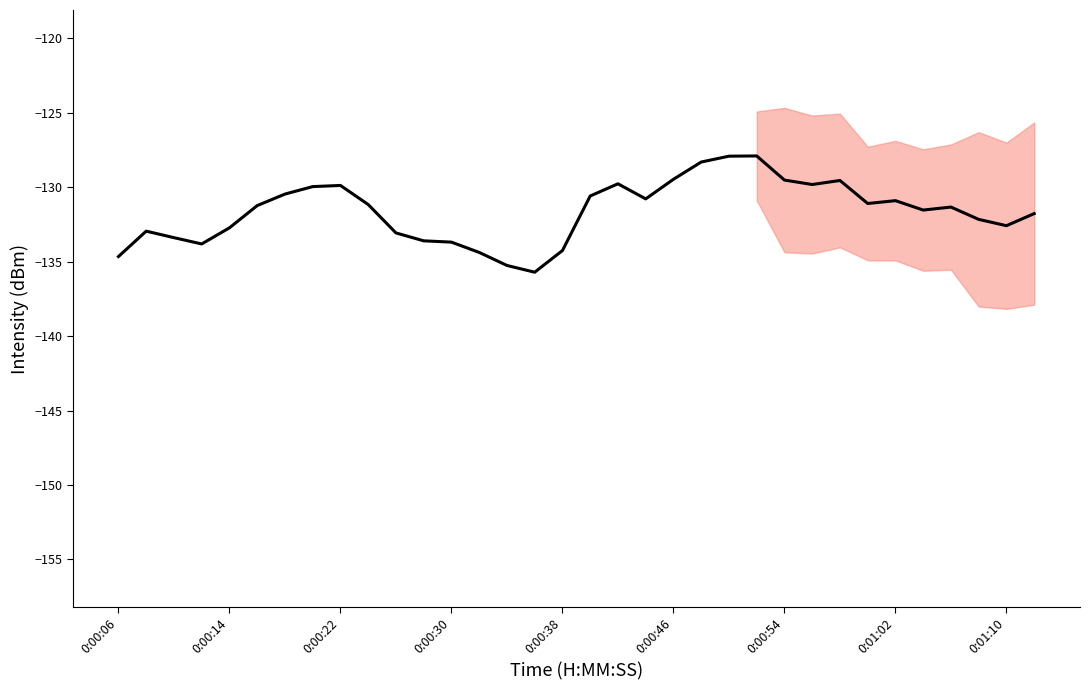

Is it true that the value at 0:00:22 is -169.3?

False